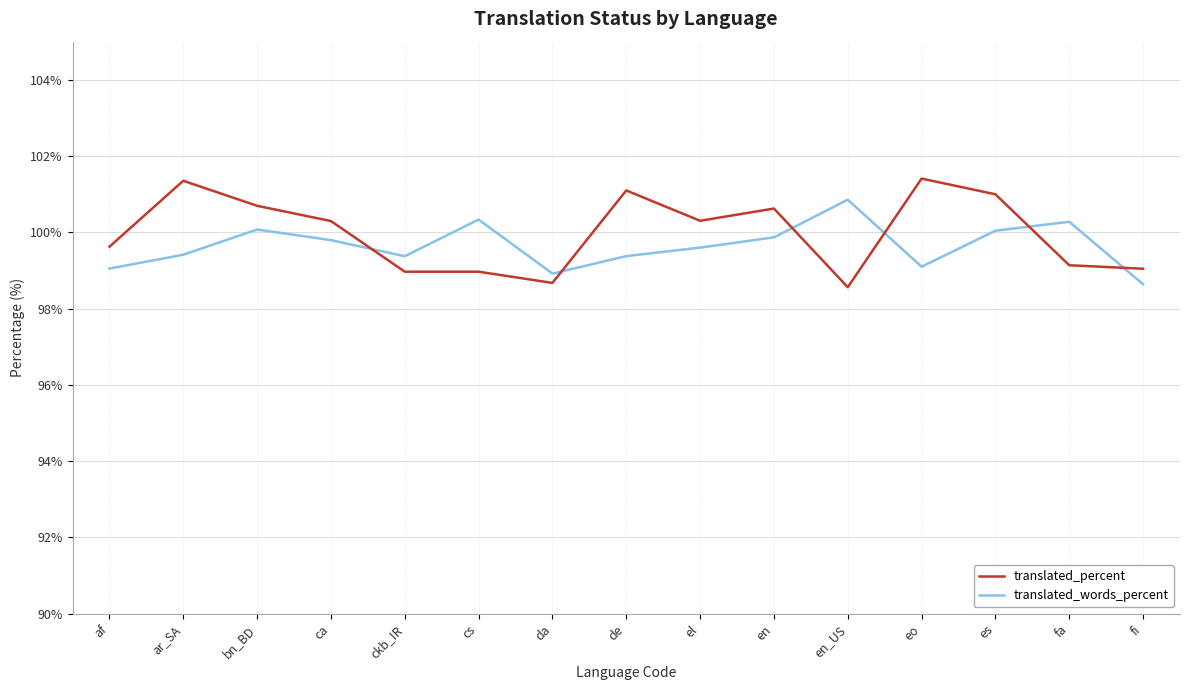

What is the spread (max minus min) of values at cs?

1.4